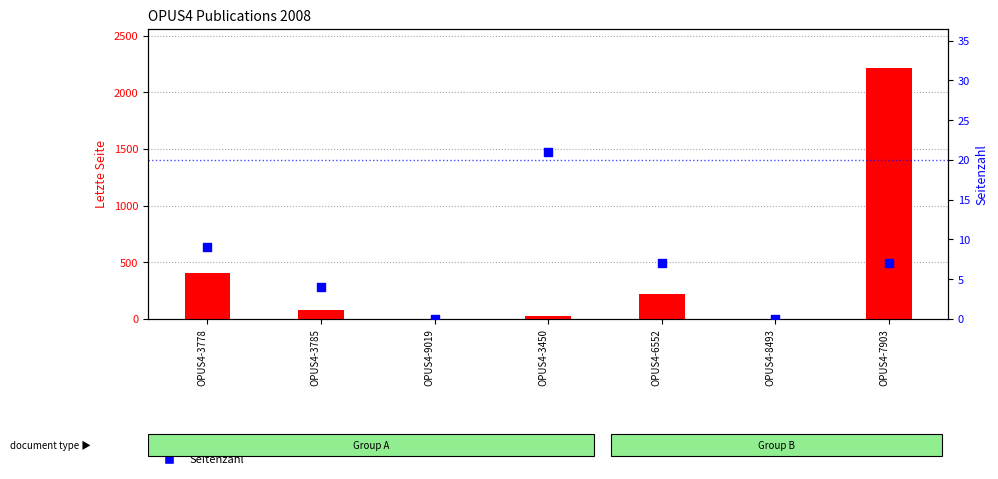

Which series reaches the maximum Y coordinate?

Letzte Seite